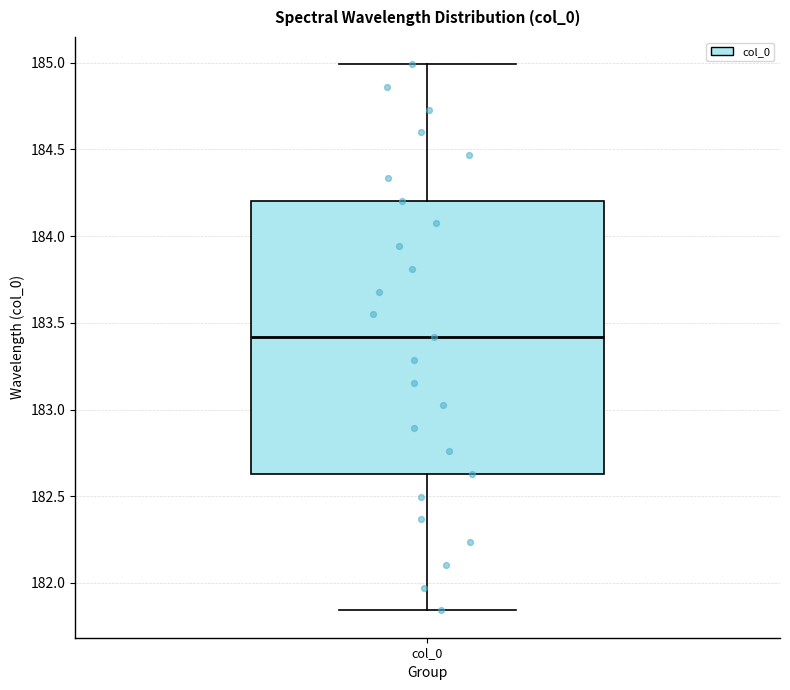

Read this box plot against the y-axis: the position of the median line, the range covered by the box, and the ends of both whiskers. The values are not printed on the chart, so give them approximately, as read against the axis.

median 183.40, box 182.65 to 184.20, whiskers 181.85 to 185.00